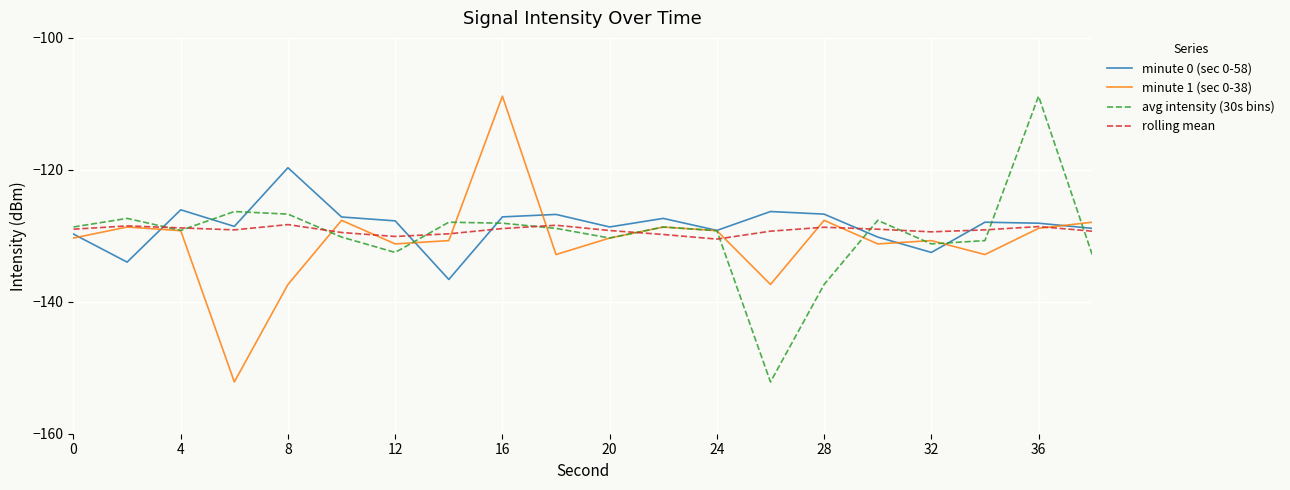

Is this an area chart (filled region under the line)?

No